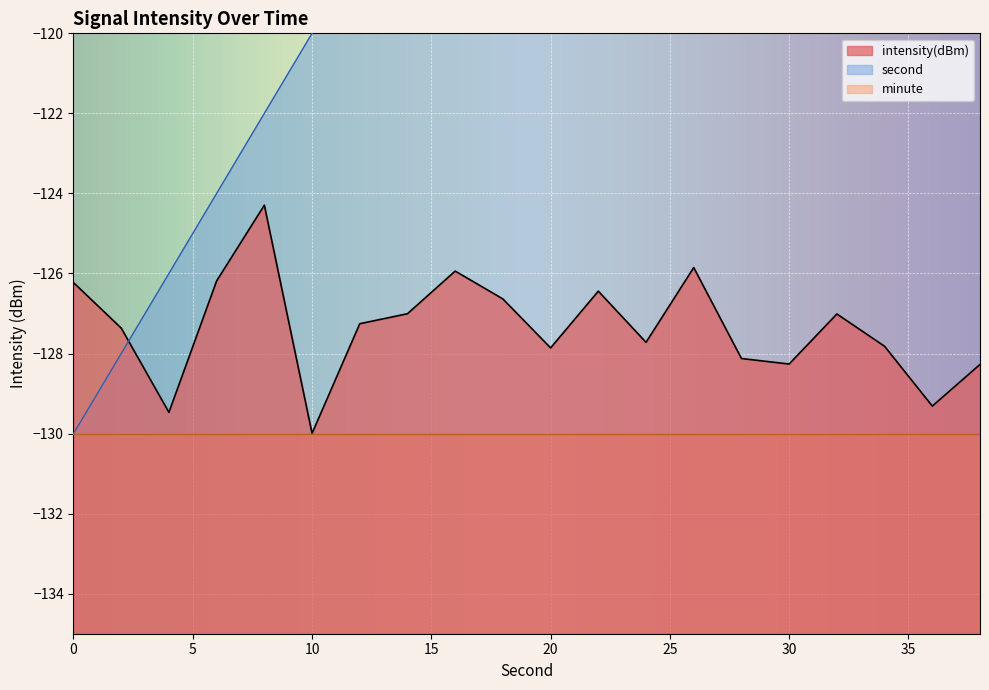

Is the value of second at 16 greater than the value of intensity(dBm) at 14?

Yes